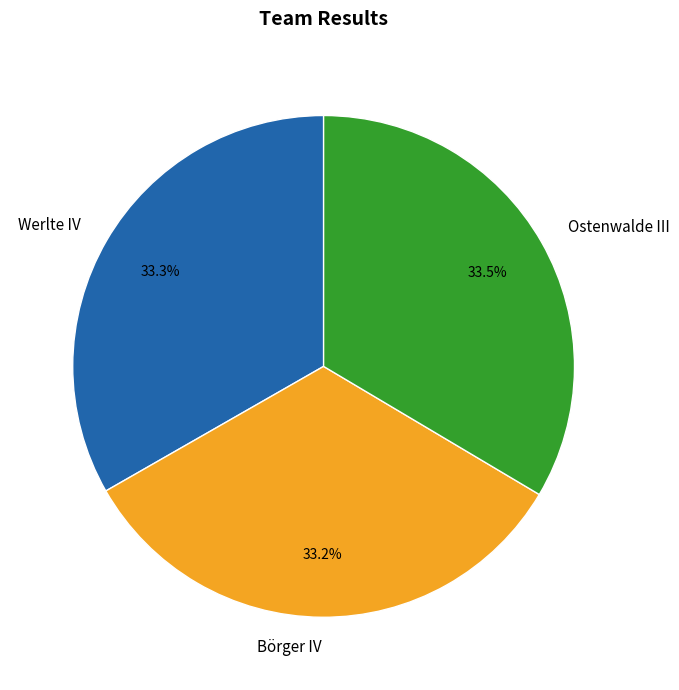

Does Börger IV account for over 50% of the chart?

No